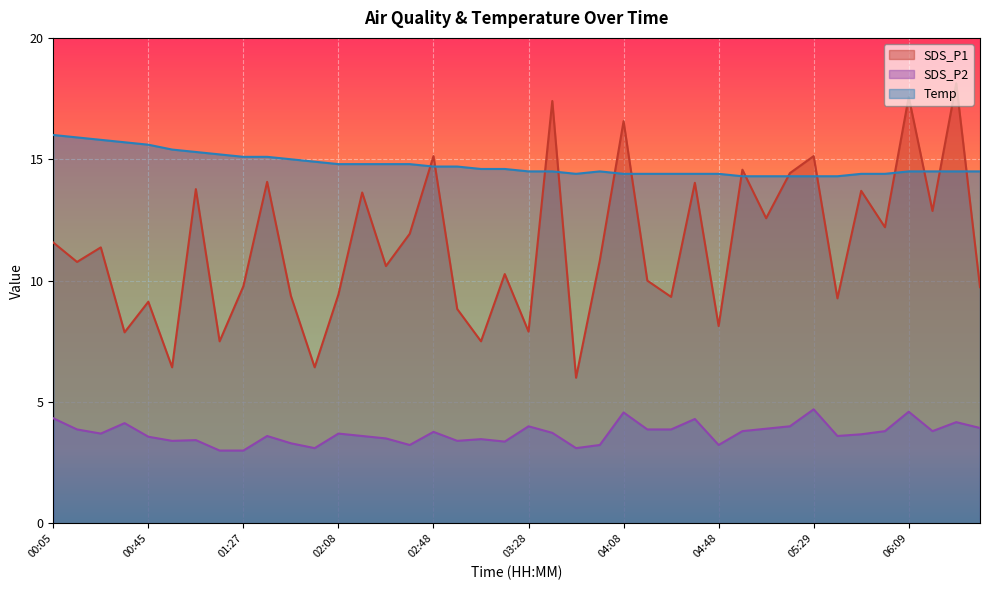

Where is the first local maximum for SDS_P2?

00:35